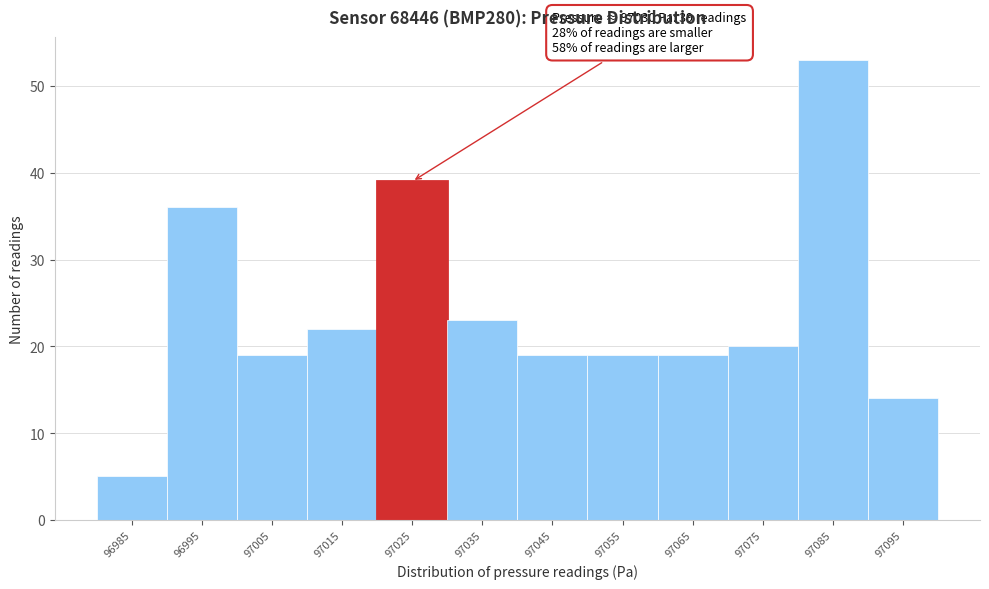

Reading left to right, what are all the values shown in this chart?

5	36	19	22	39	23	19	19	19	20	53	14